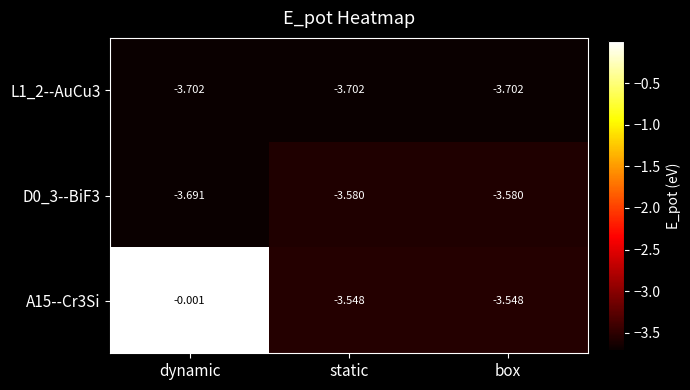

At which label does A15--Cr3Si reach its peak?

dynamic